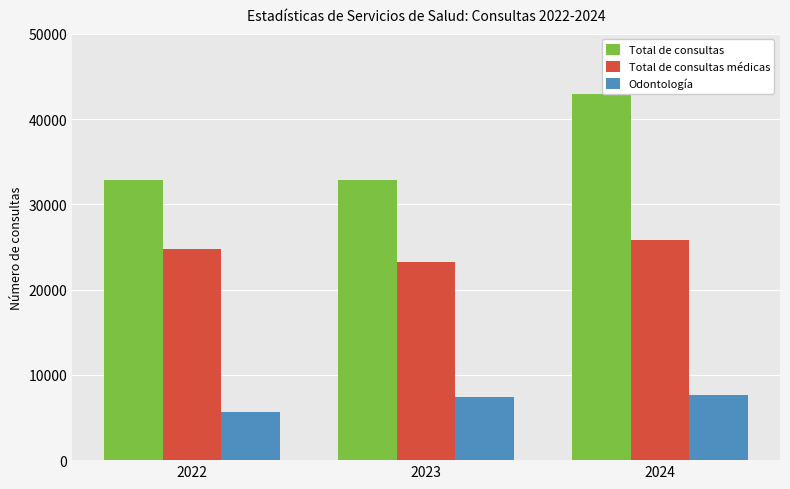

What is the total value across all series at 2022?

63203